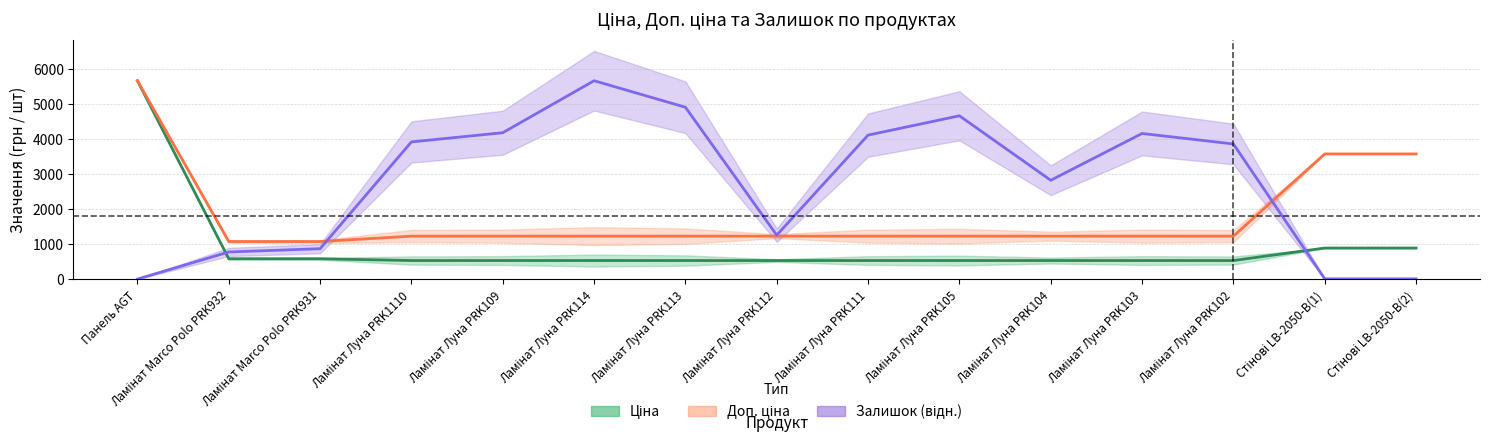

Between Ламінат Marco Polo PRK931 and Ламінат Луна PRK105, which is larger?

Ламінат Marco Polo PRK931